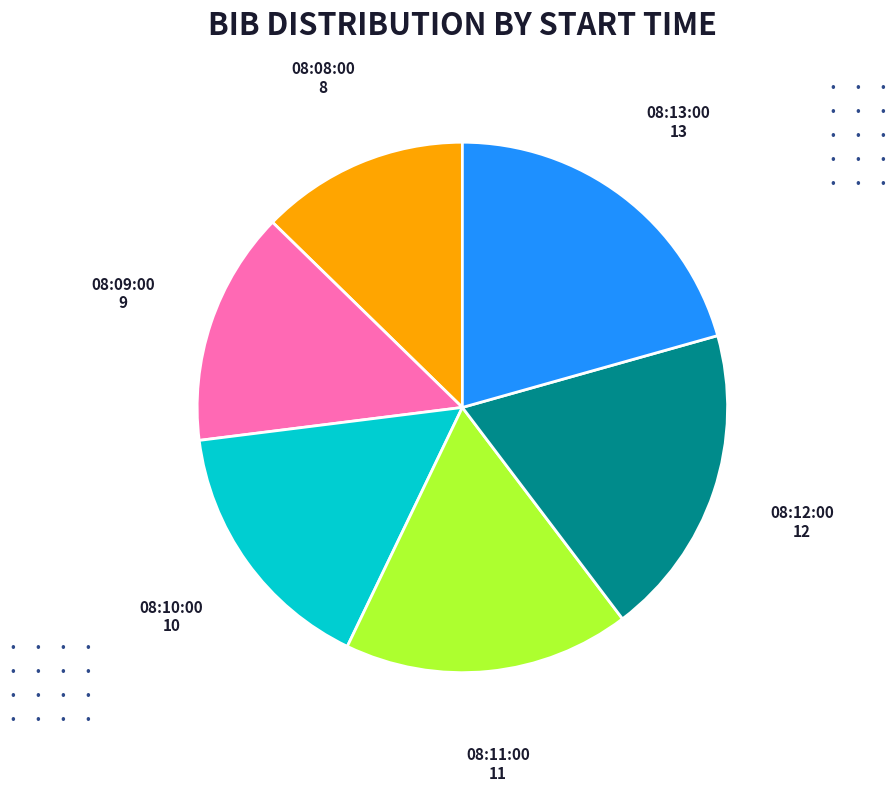

Approximately how many times larger is the value at 08:09:00 compared to 08:13:00?

0.7